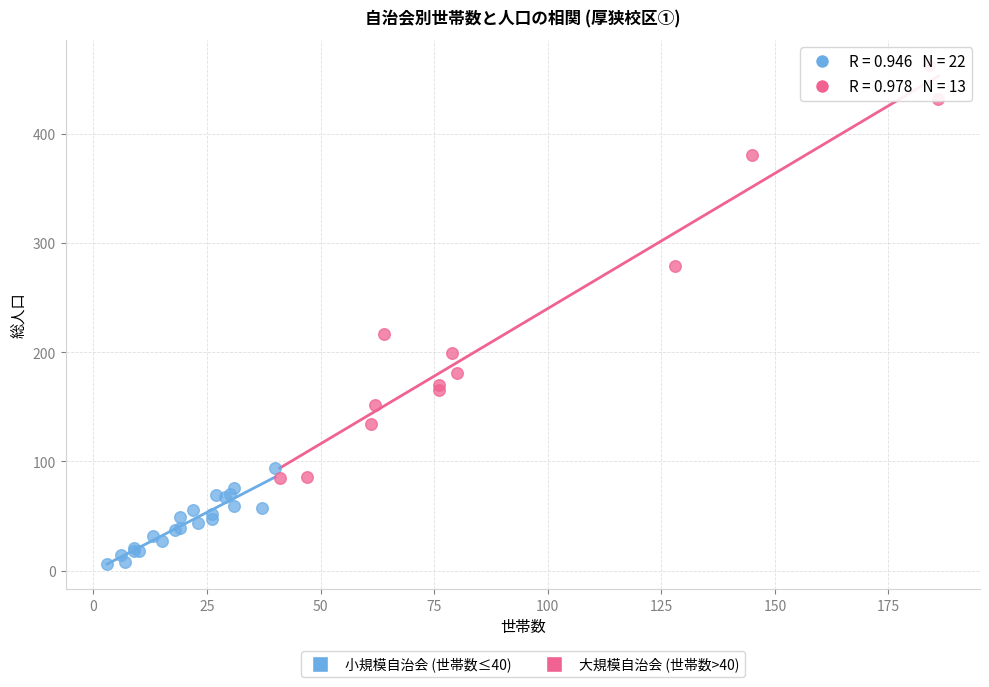

Which series reaches the minimum Y coordinate?

小規模自治会 (世帯数≤40)